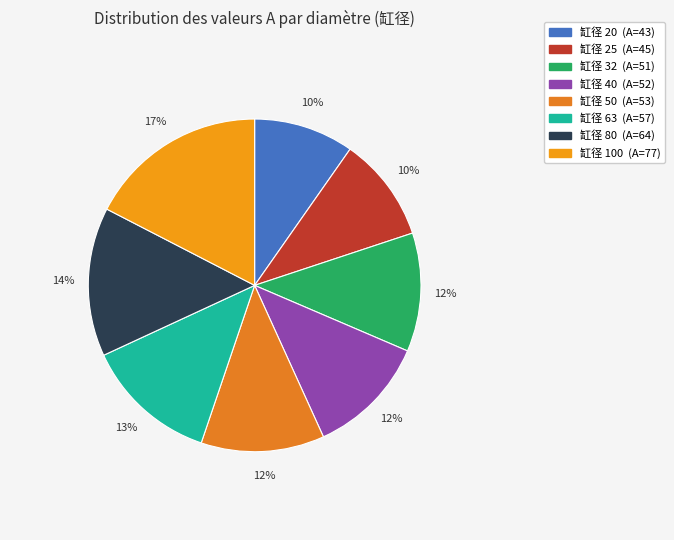

How many slices are in this pie chart?

8